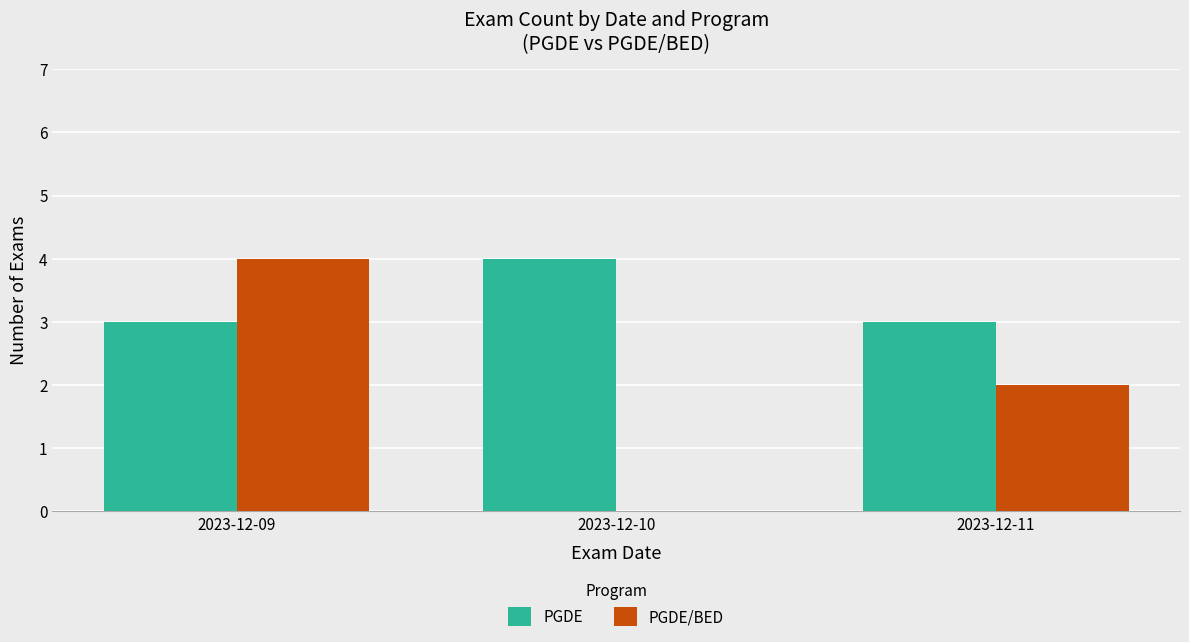

True or false: PGDE/BED has a value of 3 at 2023-12-11.

False